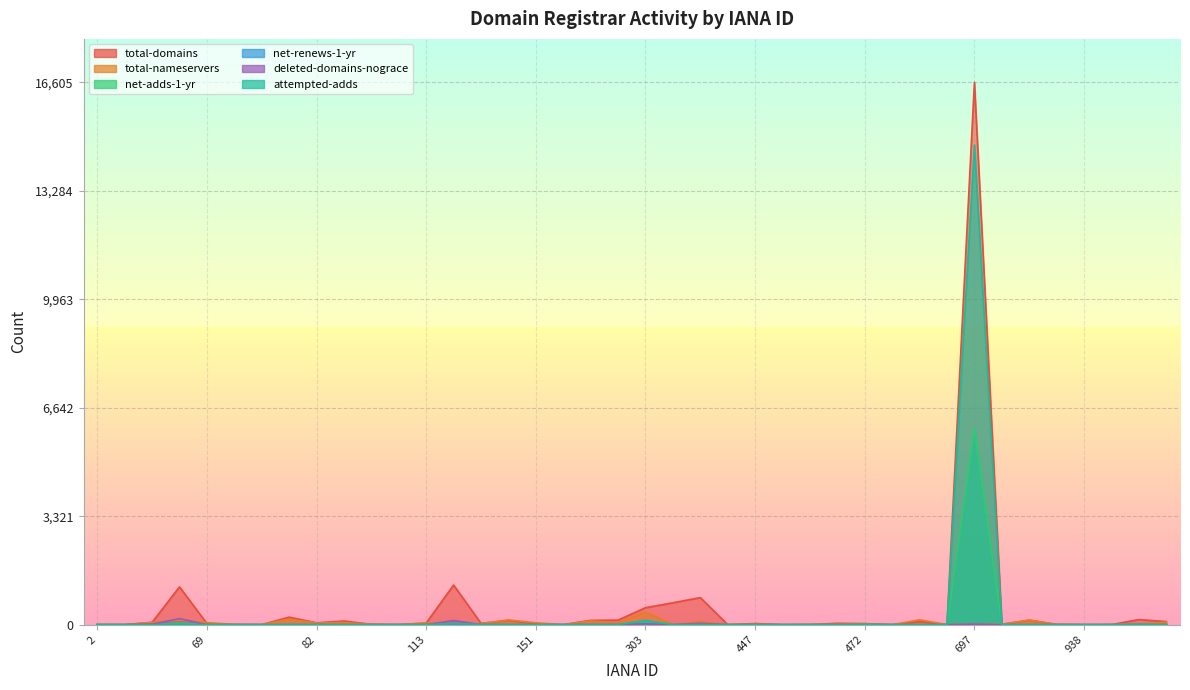

Rank the series at 79 from lowest to highest value.

net-adds-1-yr, net-renews-1-yr, deleted-domains-nograce, attempted-adds, total-nameservers, total-domains